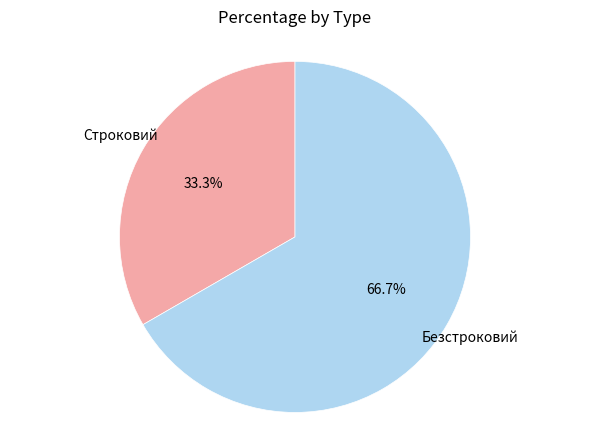

Approximately how many times larger is the value at Строковий compared to Безстроковий?

0.5